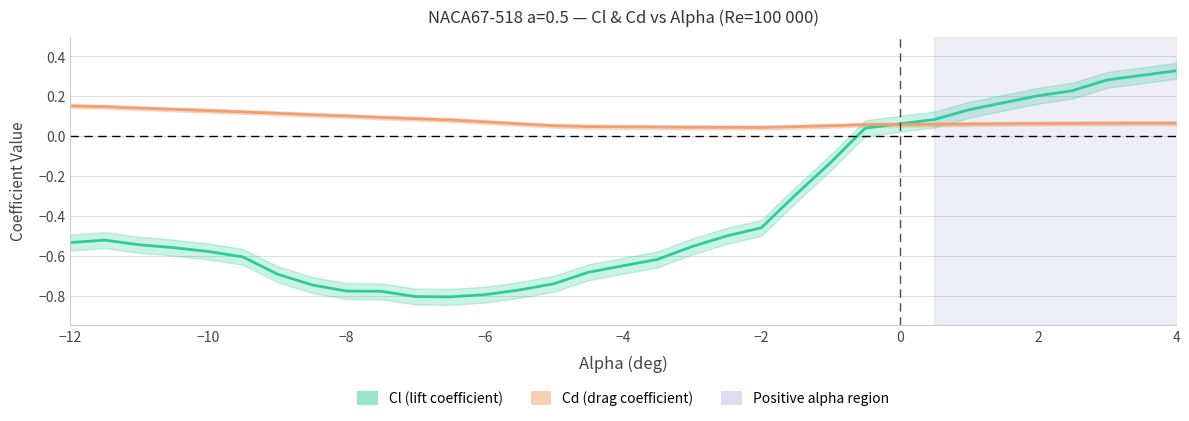

The Cl (lift coefficient) series shows 0.1 at 23. True or false?

False